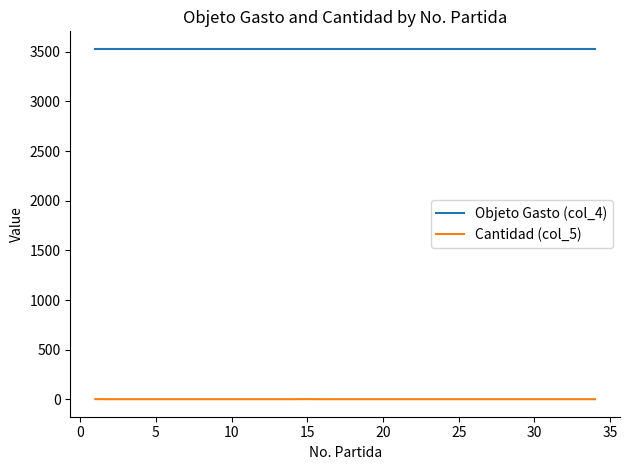

List the series in order of their peak value, highest first.

Objeto Gasto (col_4), Cantidad (col_5)